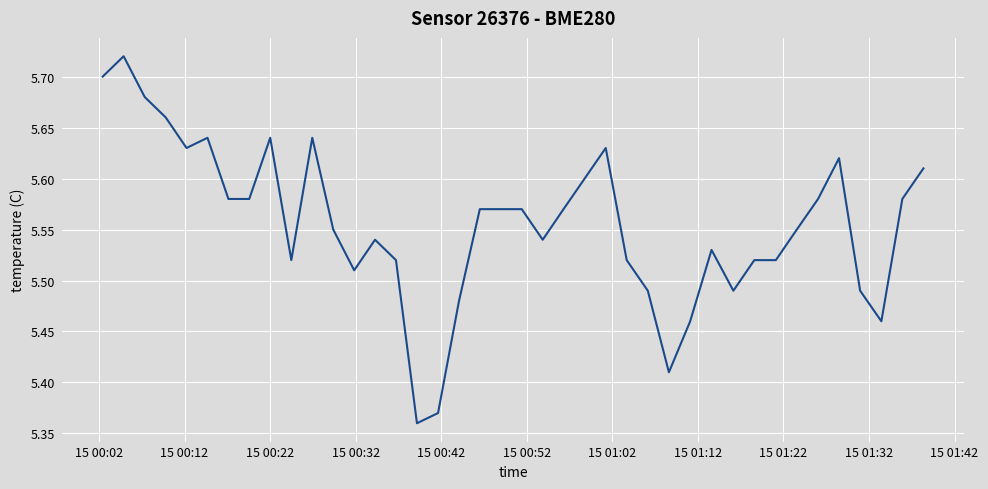

What is the difference between the maximum and minimum values?

0.4